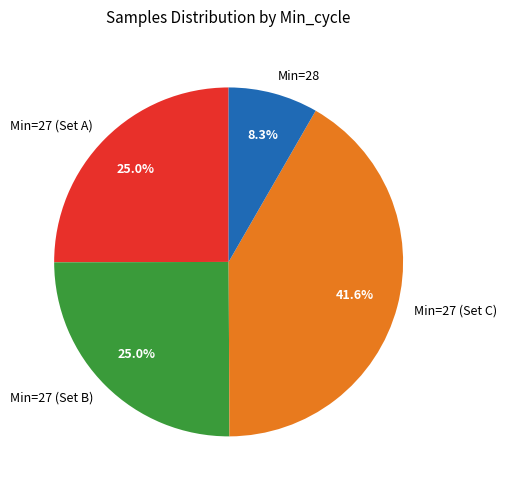

How many segments does this pie chart have?

4